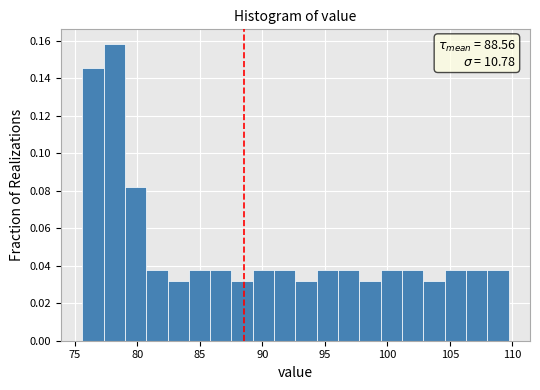

Around what value on the x-axis is the tallest bar? Give the approximate position of its centre, as read against the axis.

78.0